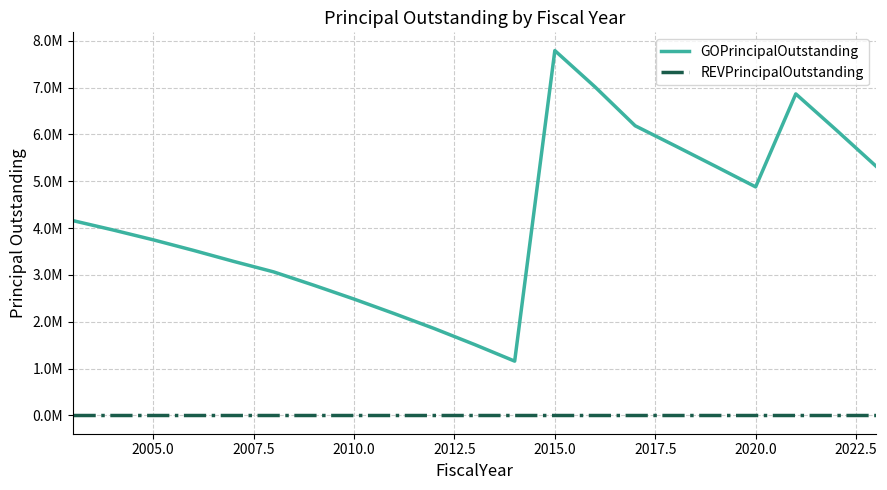

What are all the series names shown in the legend?

GOPrincipalOutstanding, REVPrincipalOutstanding